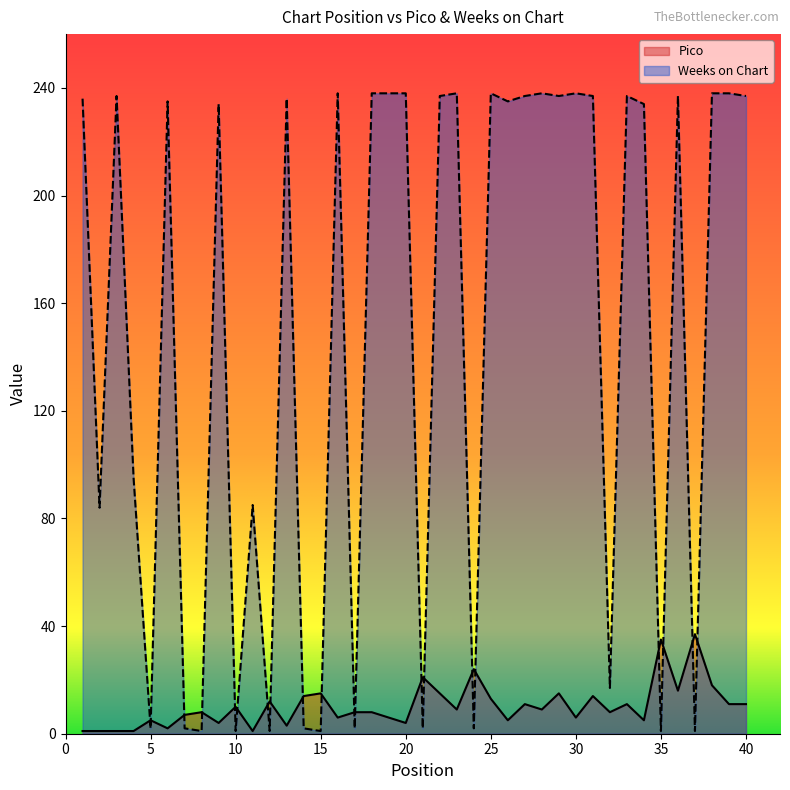

At which category does the chart reach its minimum across all series?

1